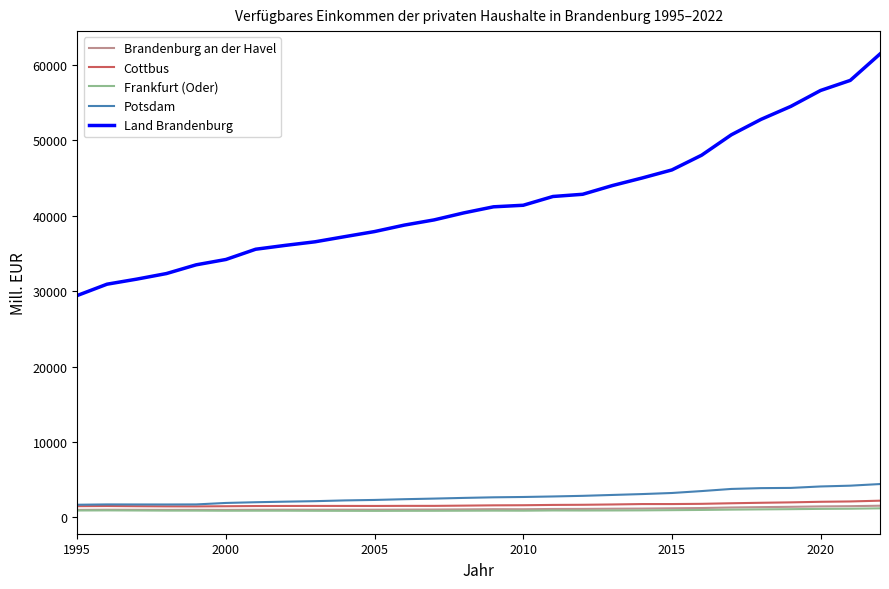

Which series has the largest total across all categories?

Land Brandenburg